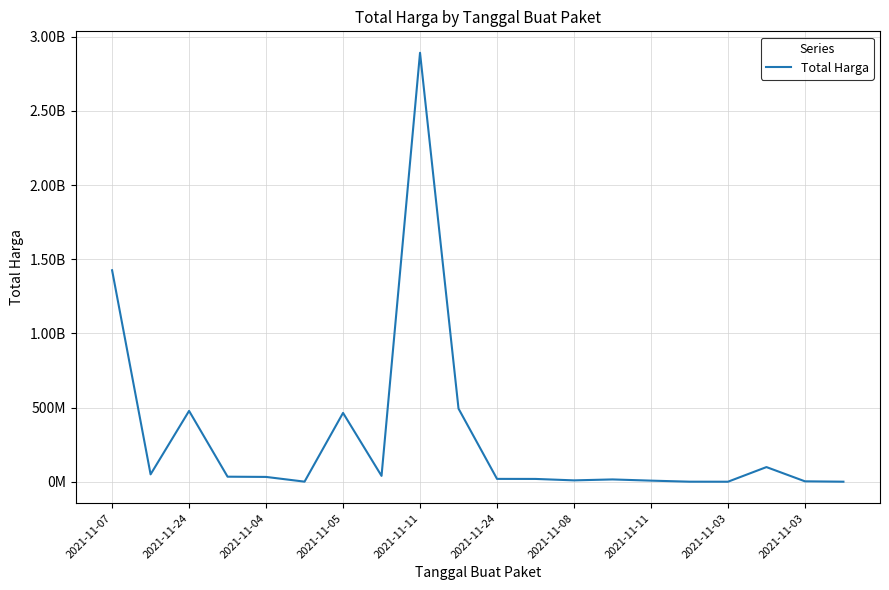

At which label does the data first exceed 32441200?

2021-11-07